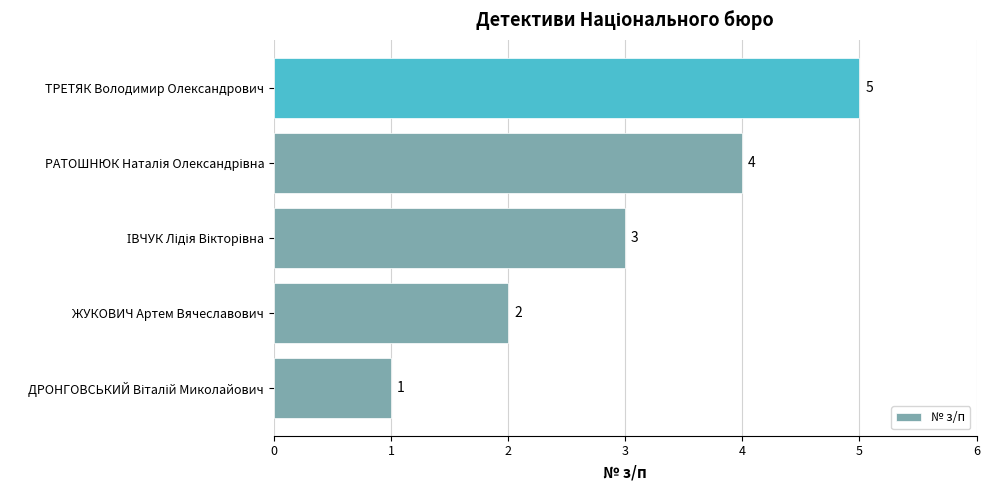

The chart shows a value of 2 at ЖУКОВИЧ Артем Вячеславович. True or false?

True